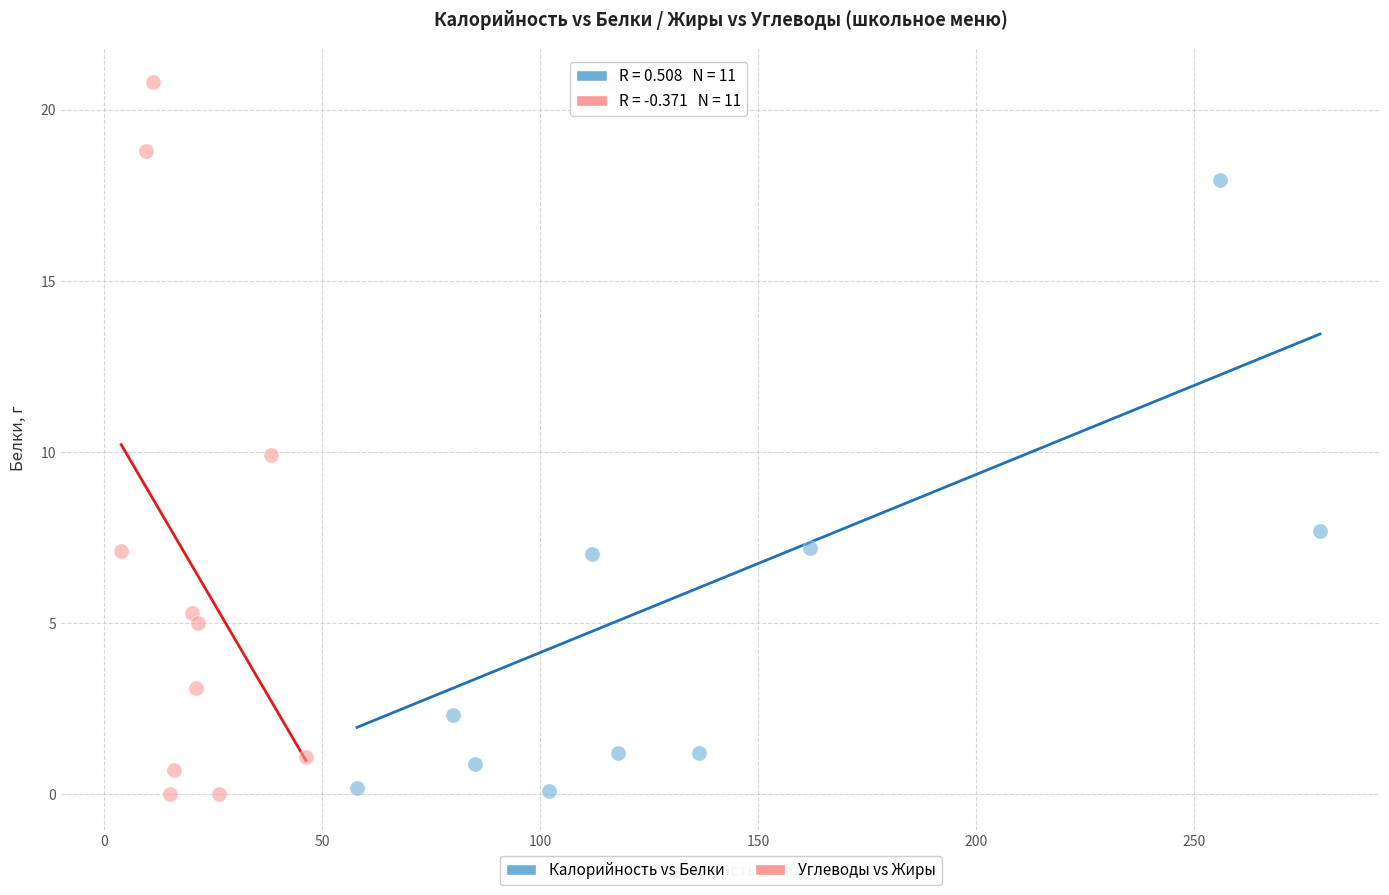

What are all the series names shown in the legend?

Калорийность vs Белки, Углеводы vs Жиры